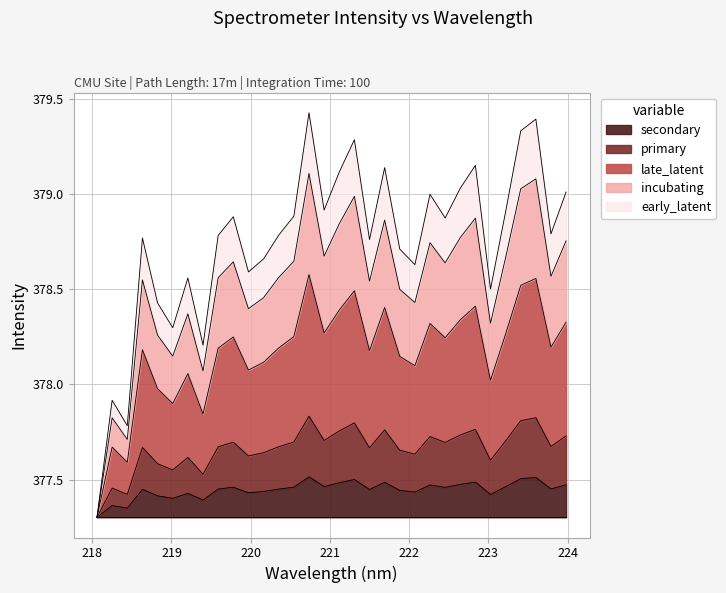

Does the chart display data point markers on the line(s)?

No